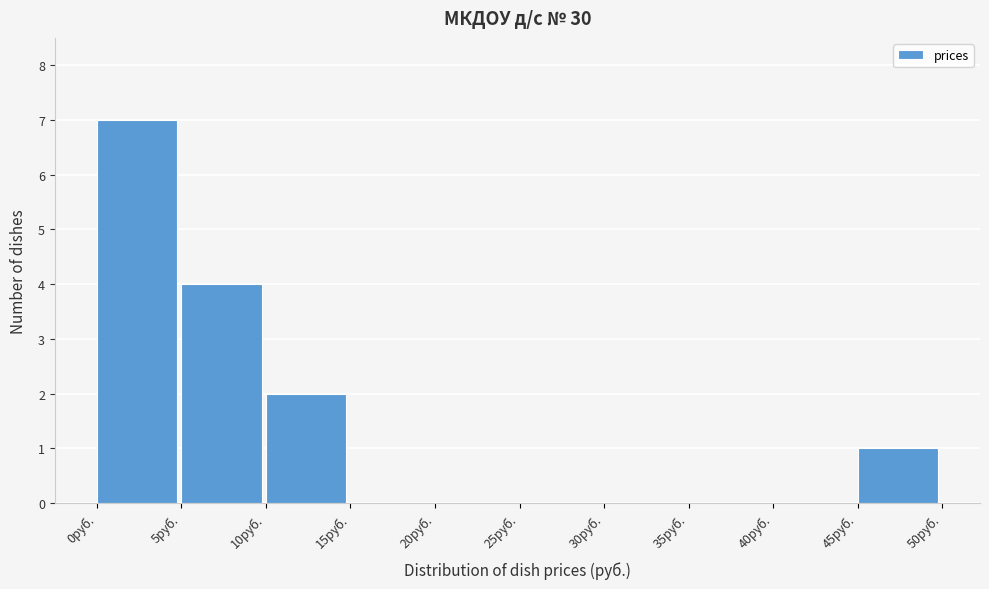

Over which range of the x-axis is the bar tallest?

0 to 5